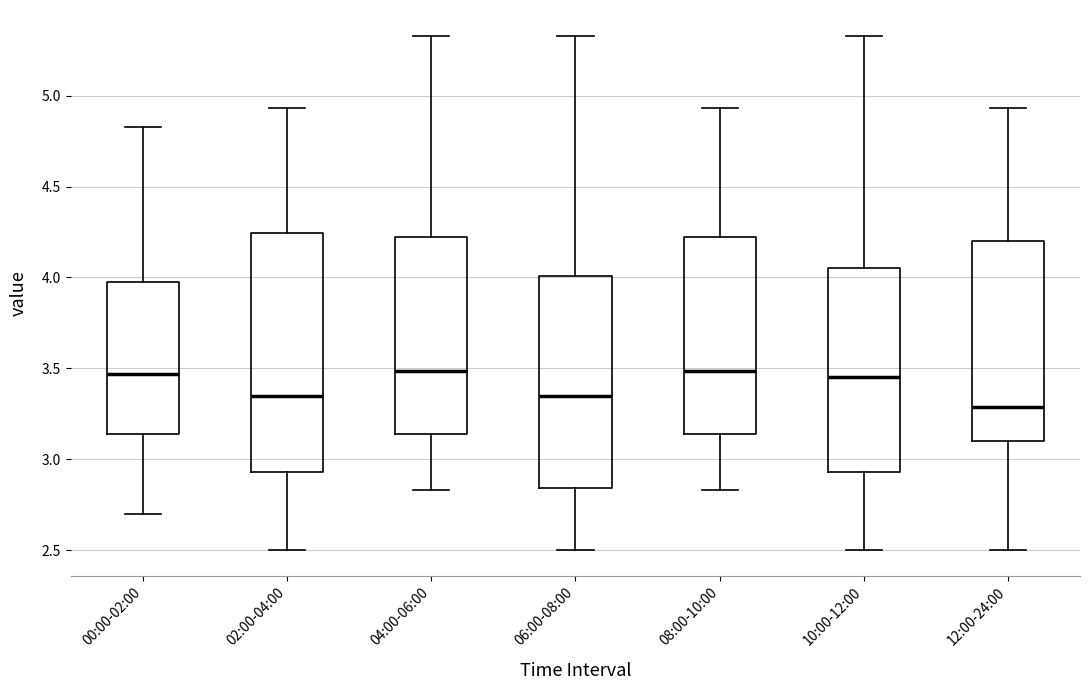

Reading left to right, transcribe this box plot: for each box, give where its median line is, the range the box spans, and where its two whiskers end, as read against the y-axis. The values are not printed on the chart, so give them approximately, as read against the axis.

00:00-02:00: median 3.45, box 3.15 to 4.00, whiskers 2.70 to 4.85
02:00-04:00: median 3.35, box 2.95 to 4.25, whiskers 2.50 to 4.95
04:00-06:00: median 3.50, box 3.15 to 4.25, whiskers 2.85 to 5.35
06:00-08:00: median 3.35, box 2.85 to 4.00, whiskers 2.50 to 5.35
08:00-10:00: median 3.50, box 3.15 to 4.25, whiskers 2.85 to 4.95
10:00-12:00: median 3.45, box 2.95 to 4.05, whiskers 2.50 to 5.35
12:00-24:00: median 3.30, box 3.10 to 4.20, whiskers 2.50 to 4.95